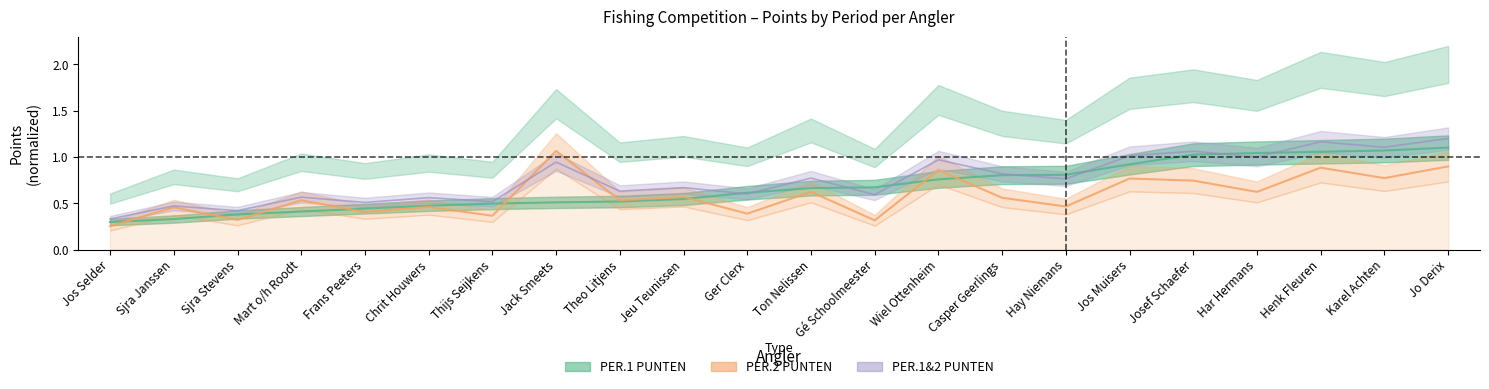

At which label does PER.1 PUNTEN reach its peak?

Jo Derix